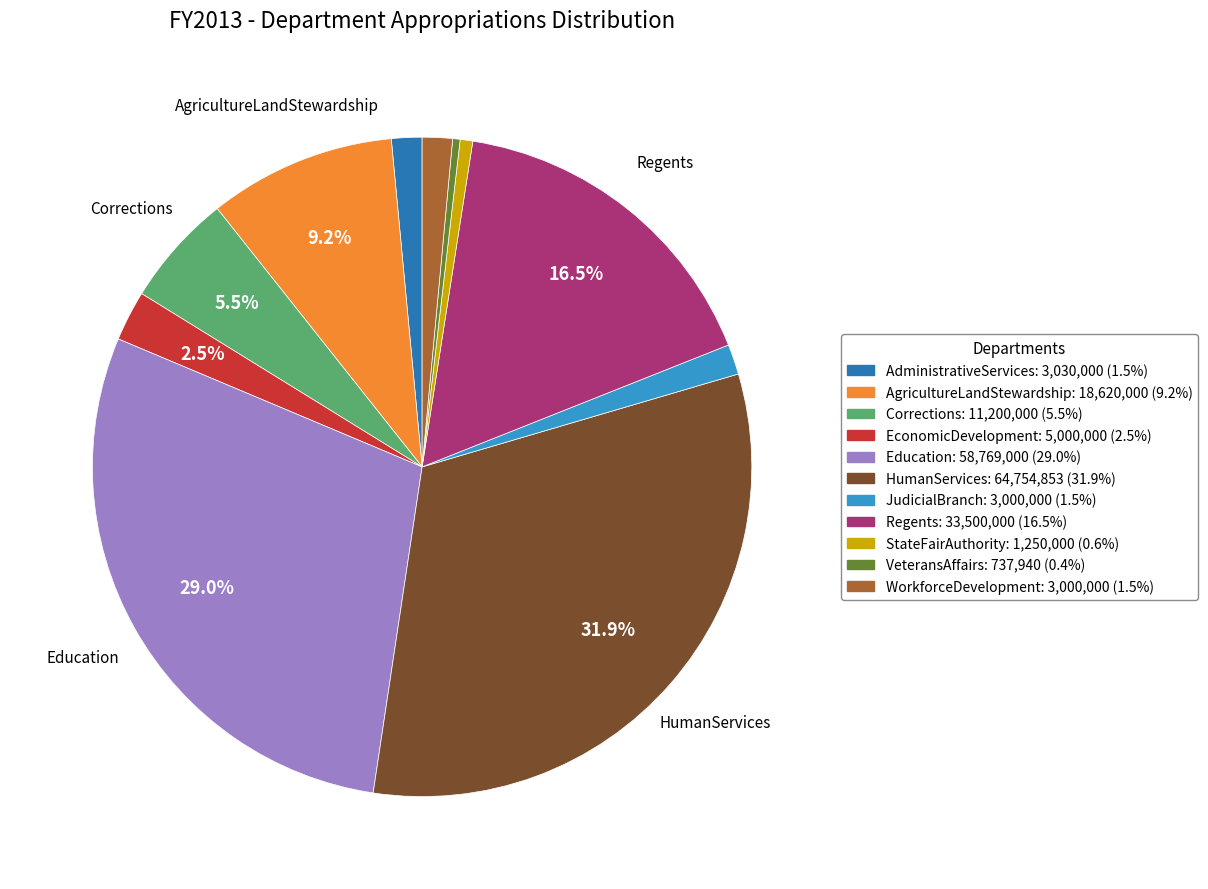

How many segments does this pie chart have?

11